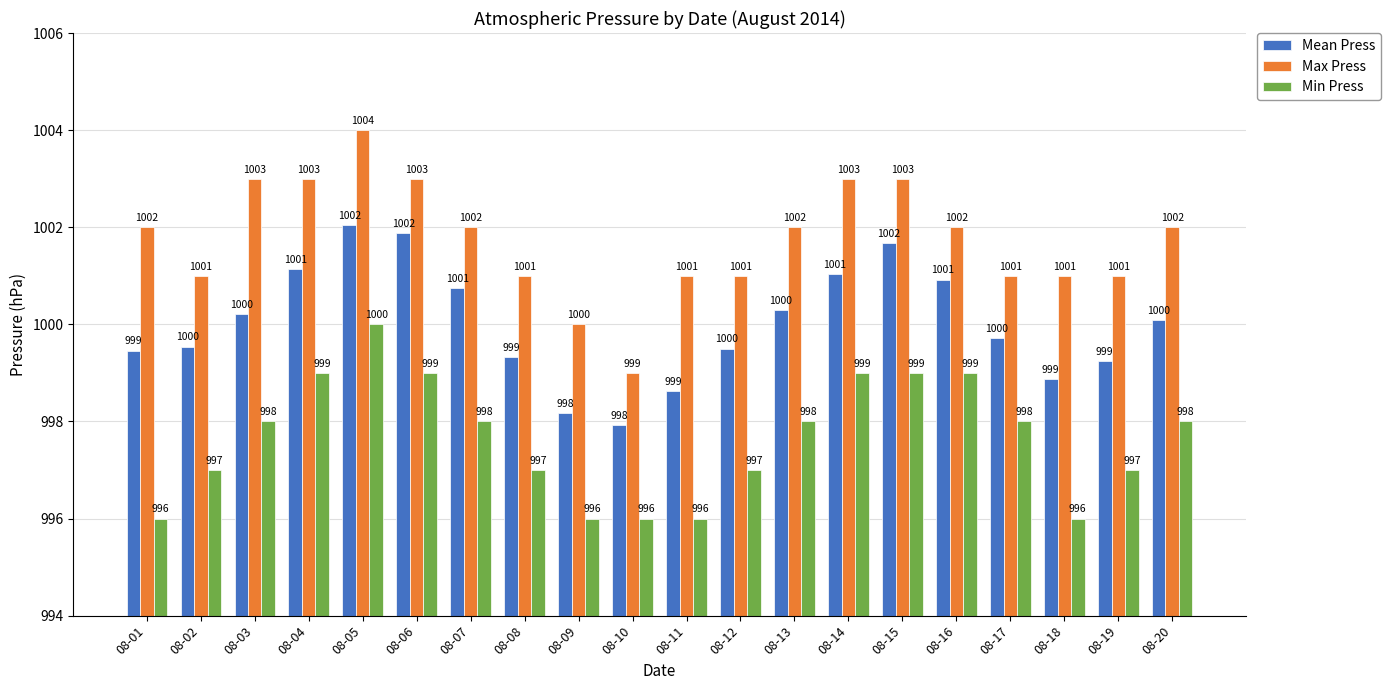

Which series has the largest total across all categories?

Max Press